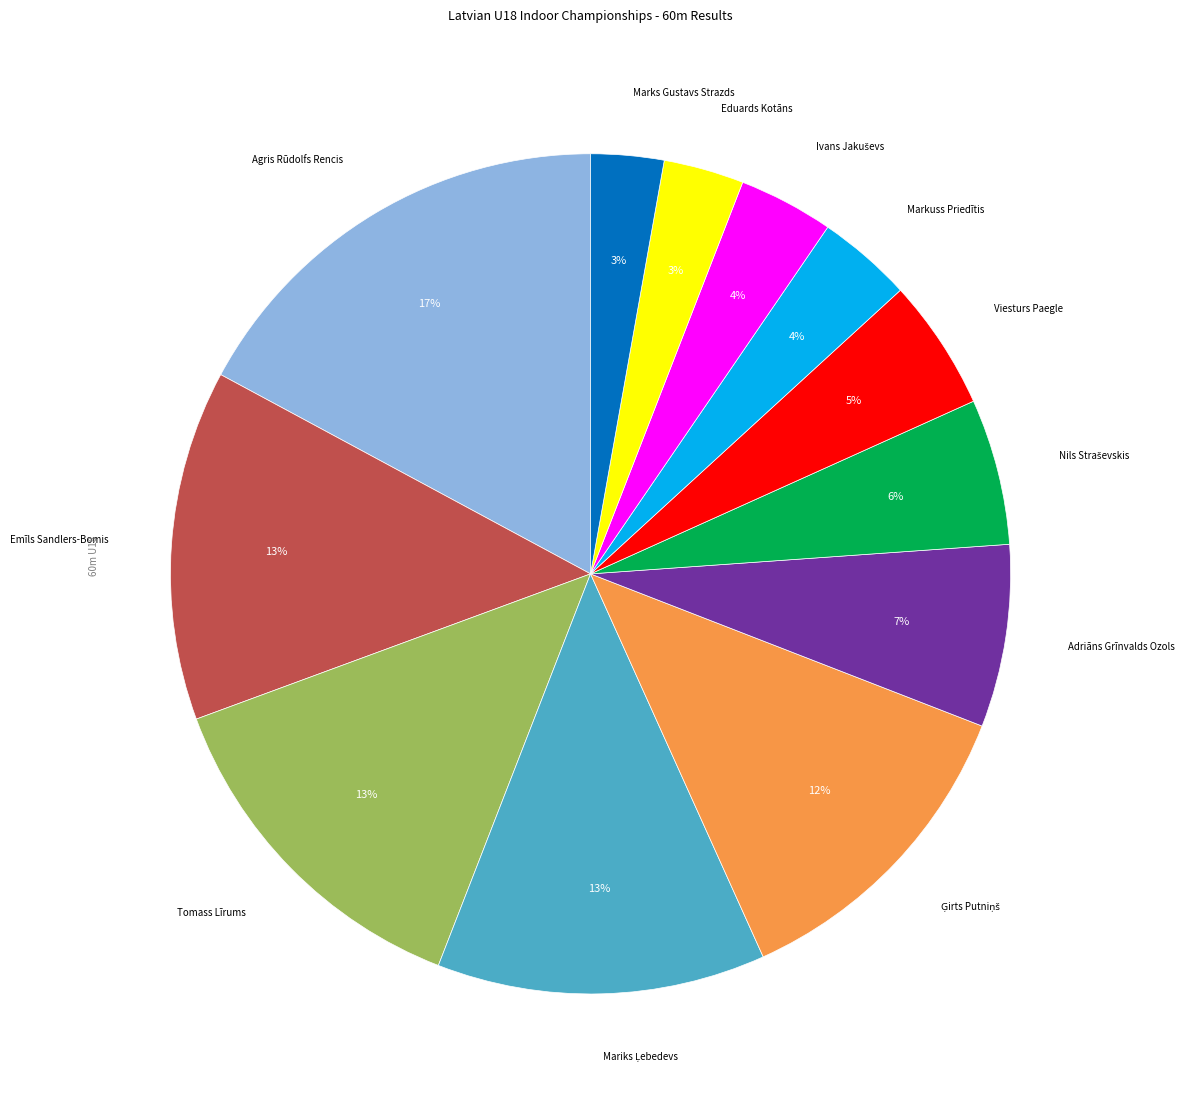

To the nearest percent, what is the average slice percentage?

8%